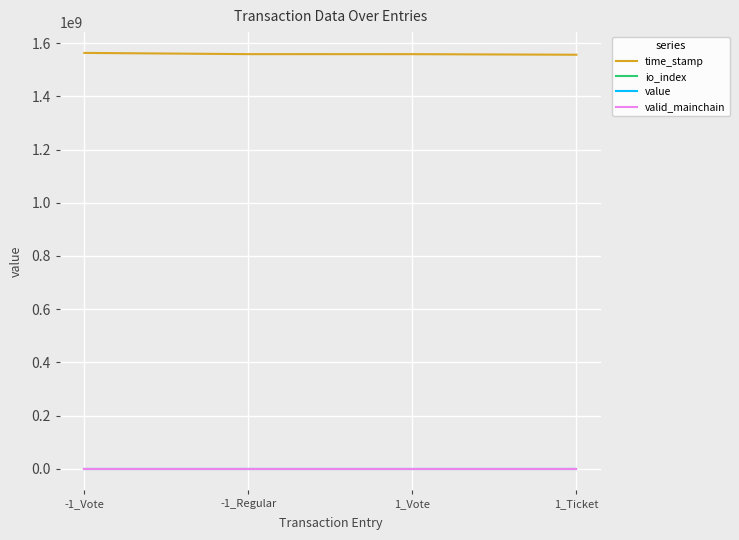

True or false: io_index has a value of 1.0 at -1_Vote.

True